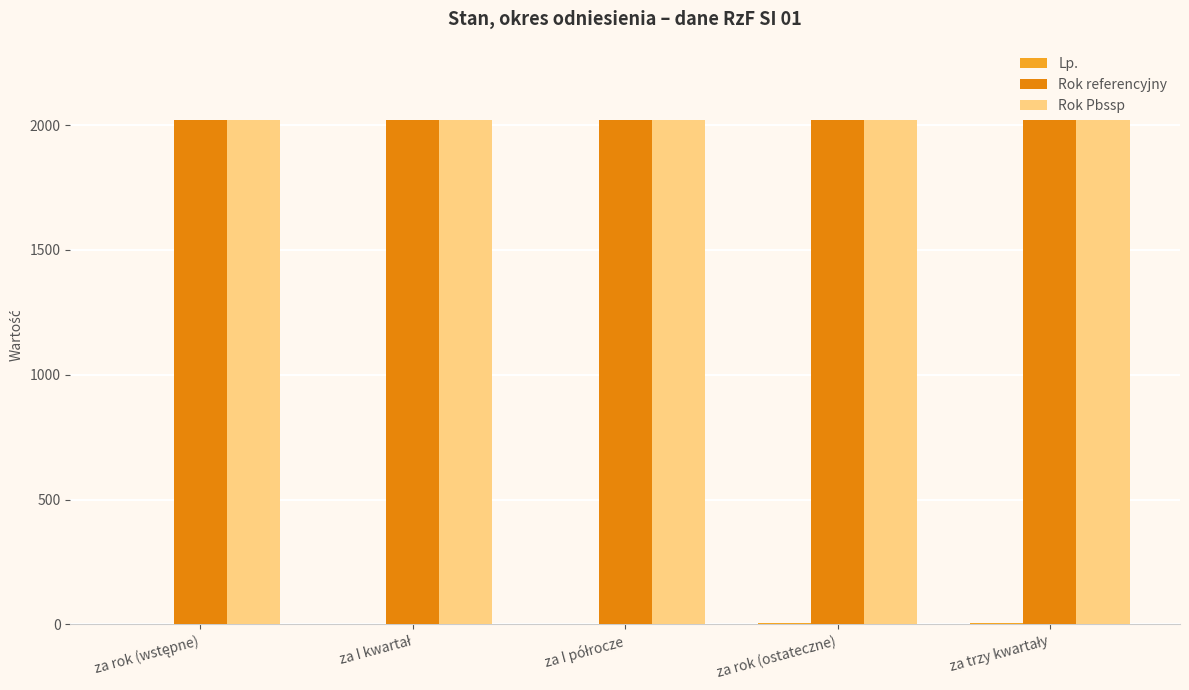

What is the greatest value displayed?

2020